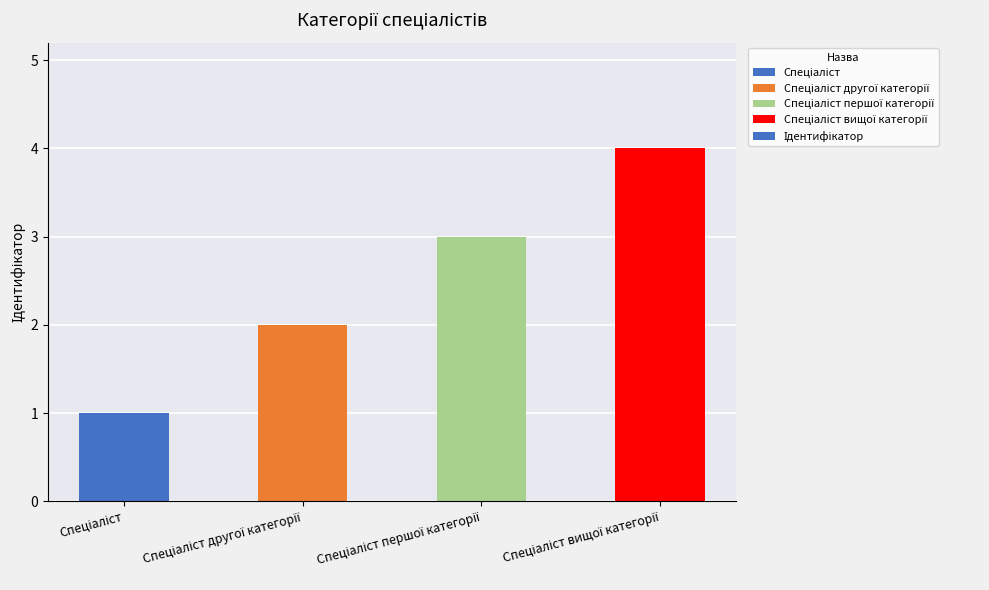

How many values are between 2 and 4?

3